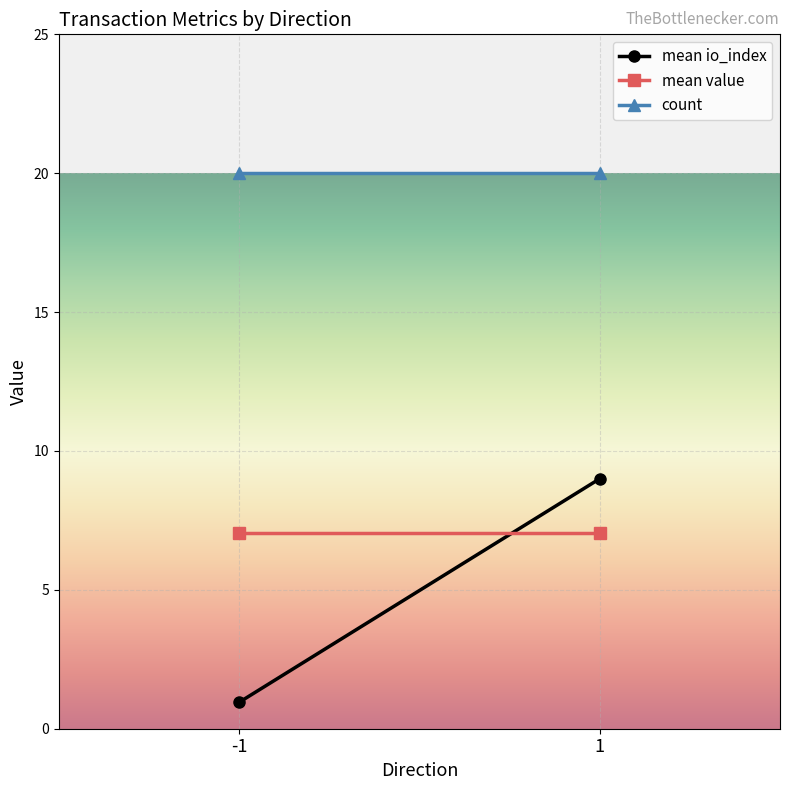

Which has a higher value, 1 or -1?

1